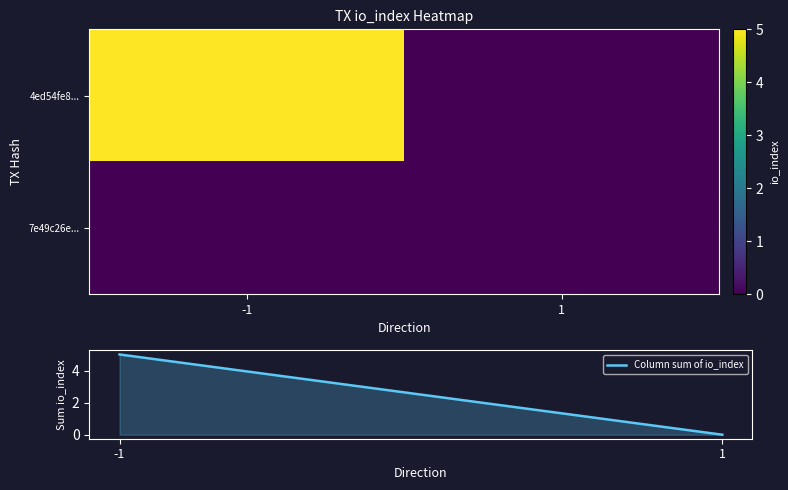

Read the Column sum of io_index value at -1.

5